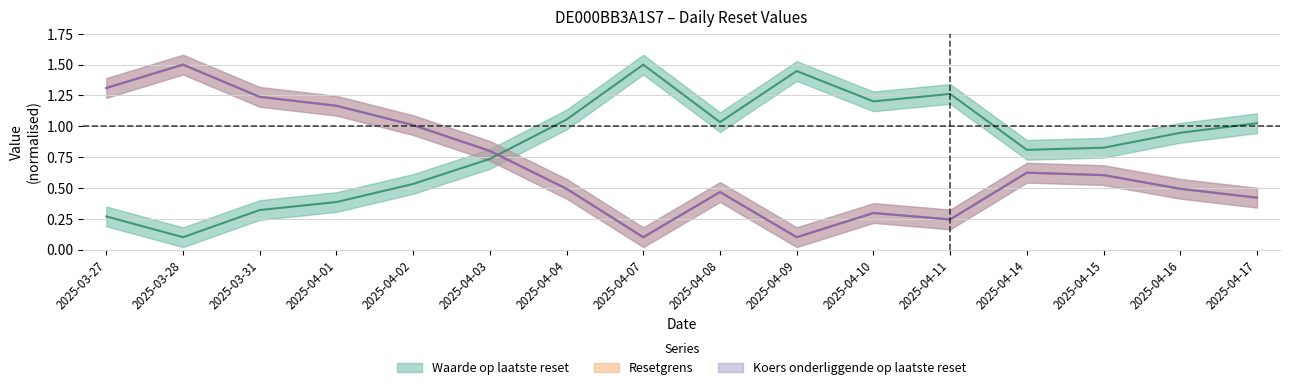

The value of Koers onderliggende op laatste reset at 2025-04-07 is 0.0. True or false?

False